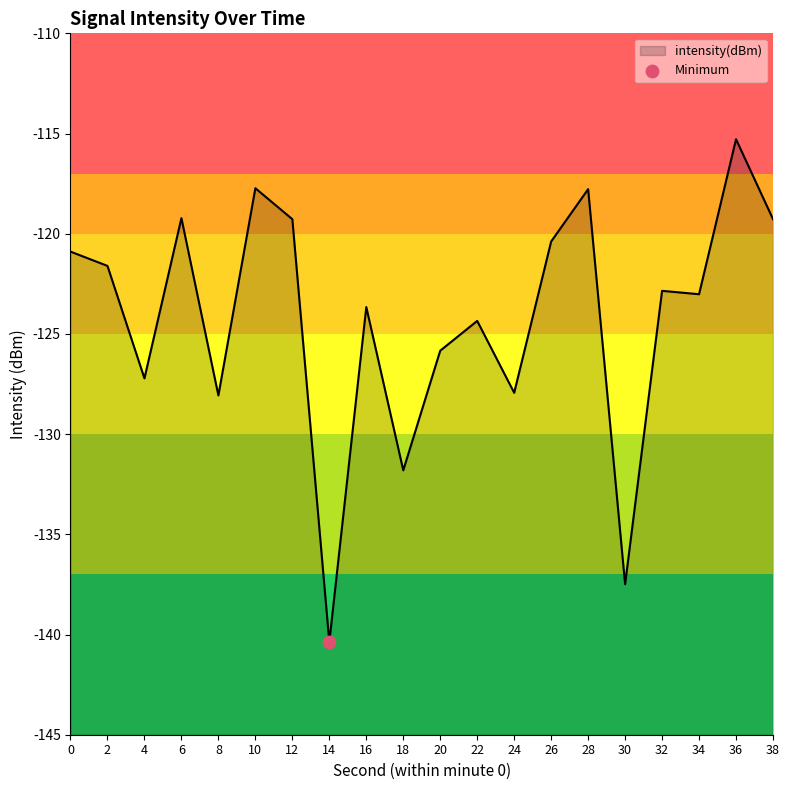

What is the change in value from 22 to 26?

+4.0